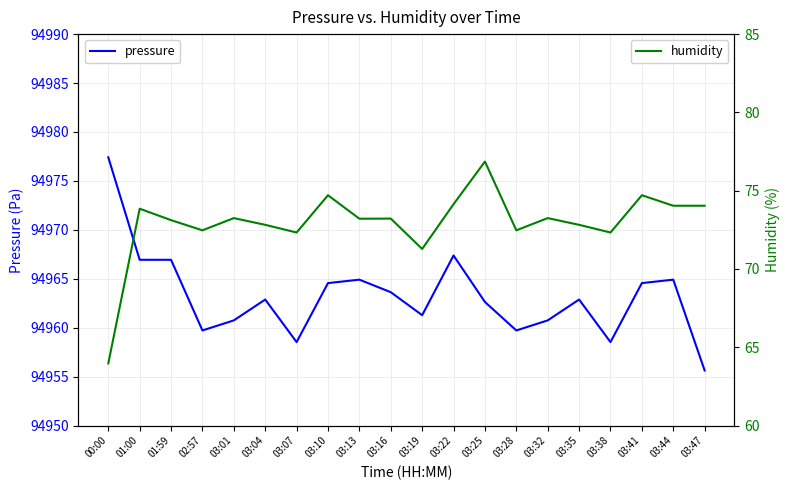

What is the difference between the highest and lowest values at 03:35?

94890.1